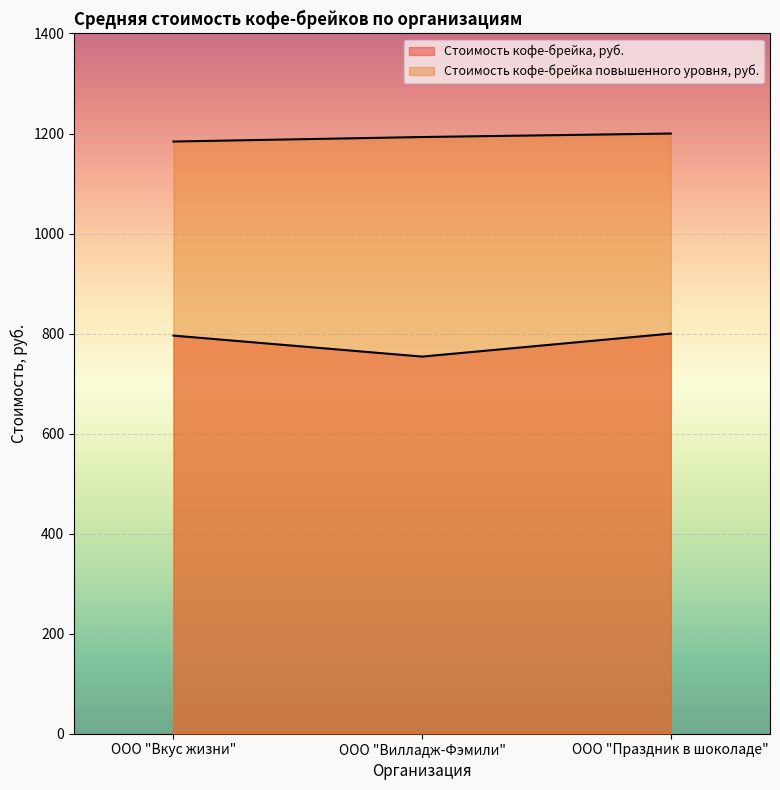

What is the label of the 3rd point from the left?

ООО "Праздник в шоколаде"